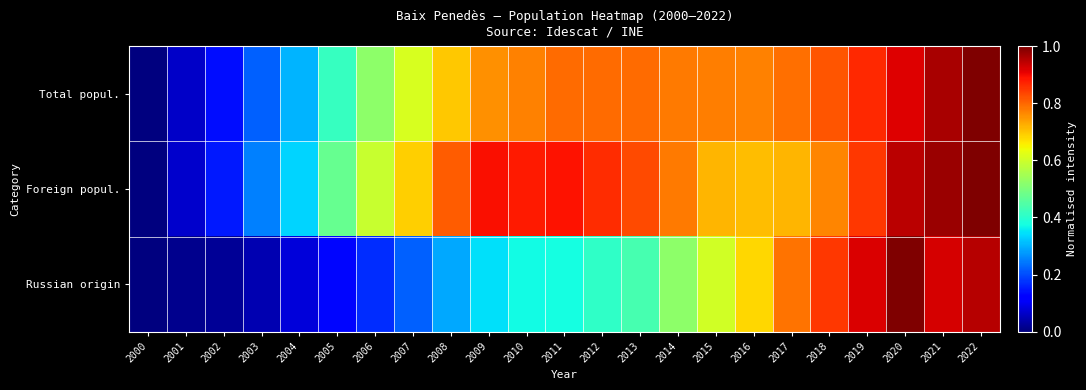

Between 2009 and 2004, which is larger?

2009